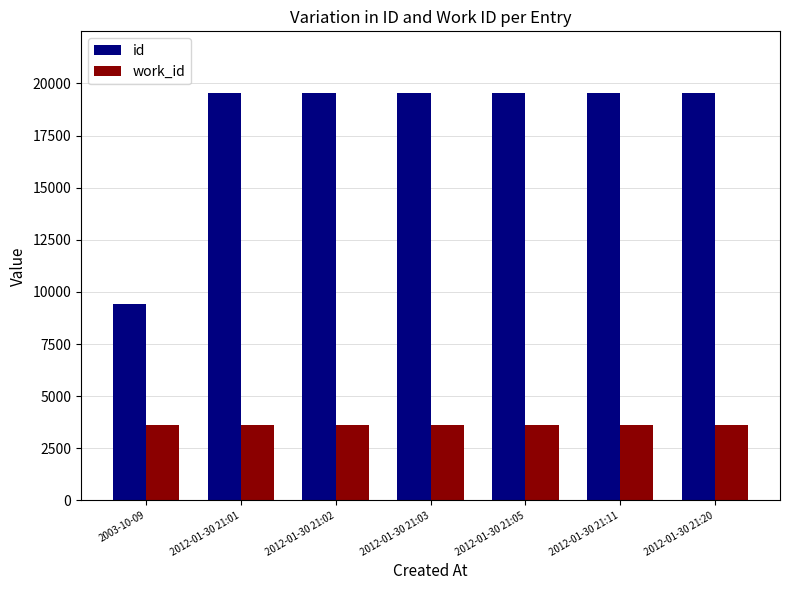

What is the smallest value displayed?

3623